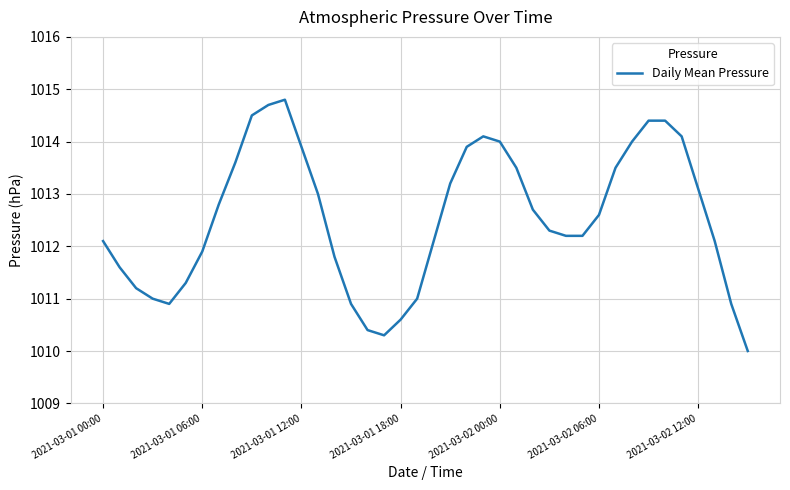

What is the average value?

1012.5